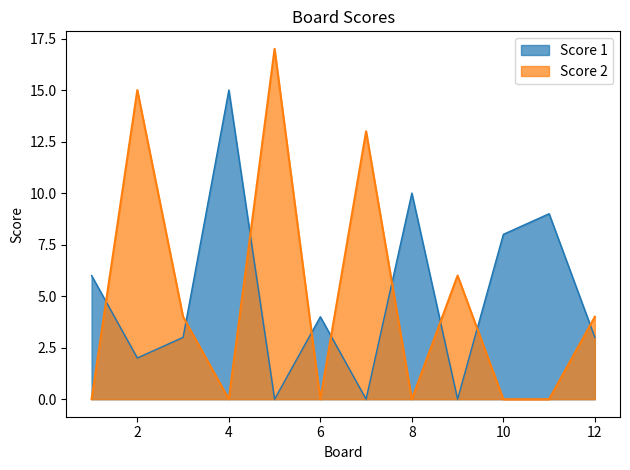

Does the chart display data point markers on the line(s)?

No